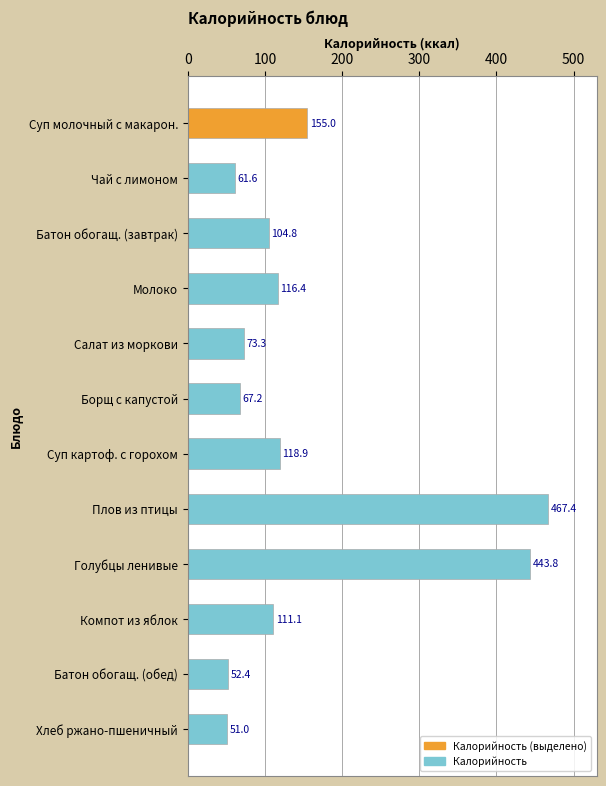

Rank the categories by value from lowest to highest.

Хлеб ржано-пшеничный, Батон обогащ. (обед), Чай с лимоном, Борщ с капустой, Салат из моркови, Батон обогащ. (завтрак), Компот из яблок, Молоко, Суп картоф. с горохом, Суп молочный с макарон., Голубцы ленивые, Плов из птицы